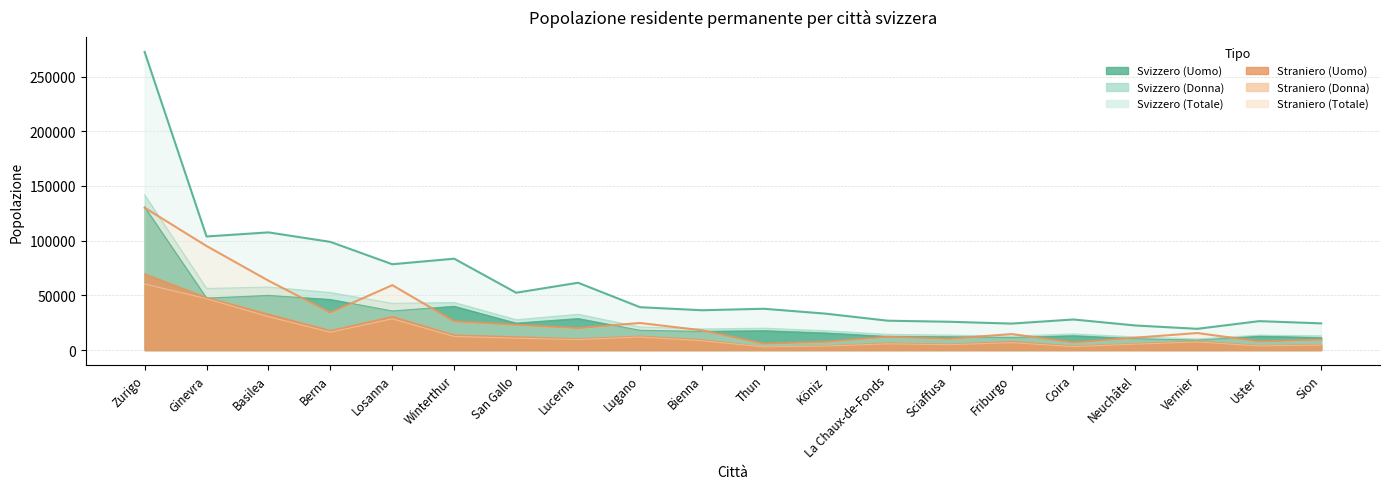

True or false: Donna Straniero and Donna Svizzero intersect in this chart.

False